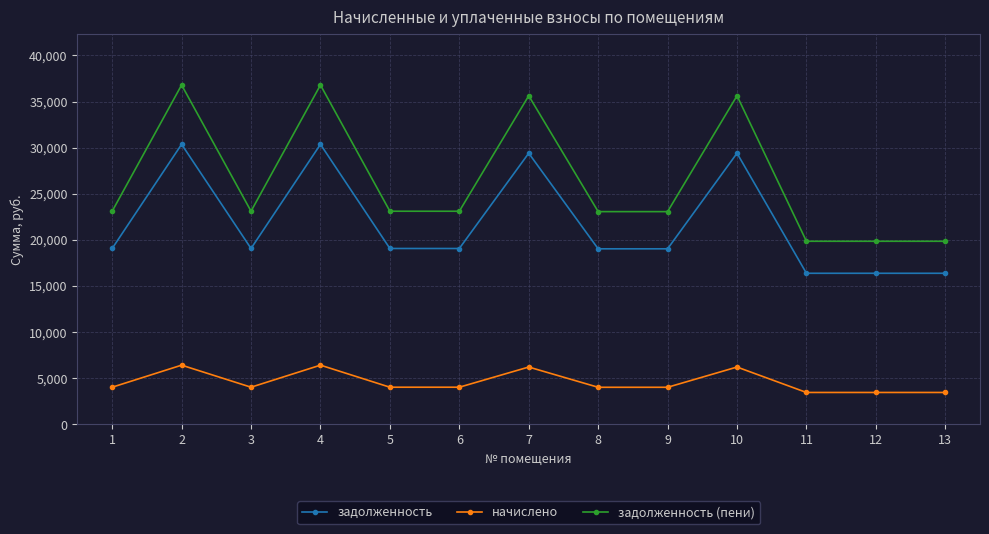

The value of задолженность (пени) at 3 is 23114.2. True or false?

True